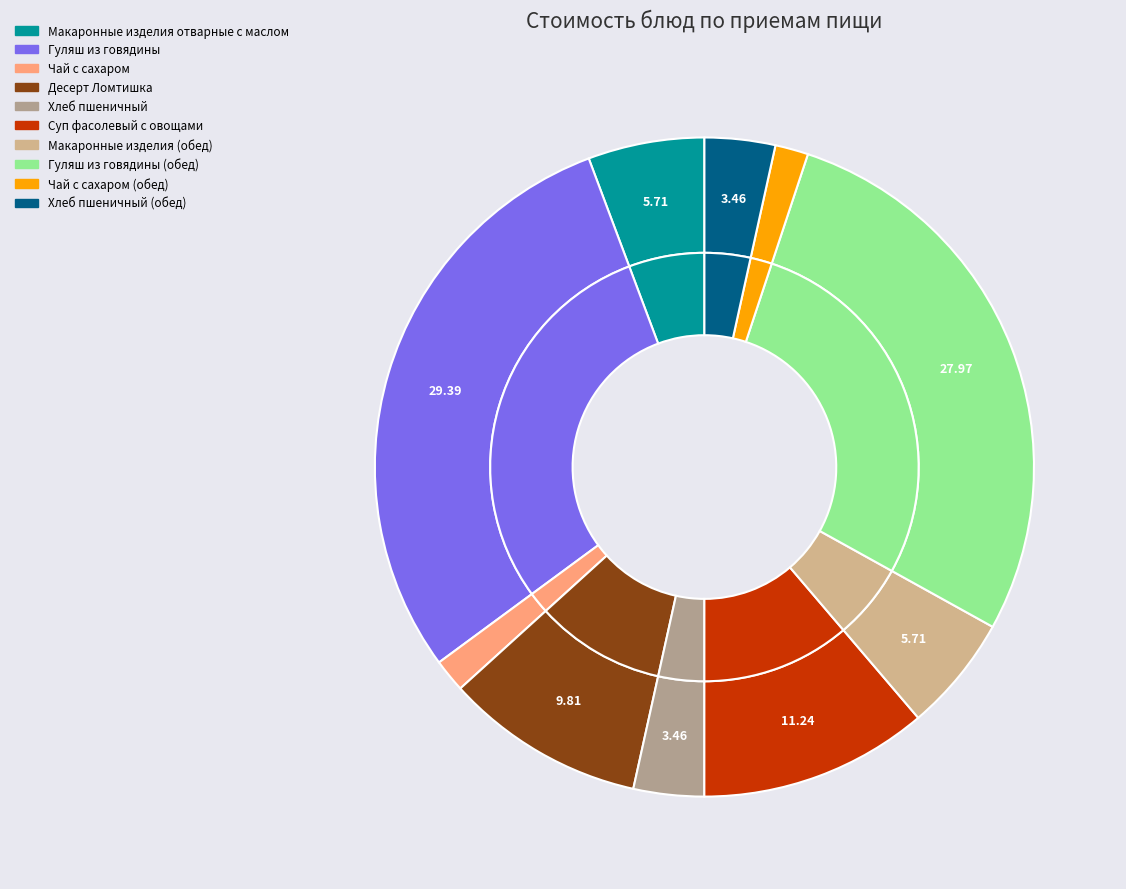

Which slice is the smallest?

Чай с сахаром